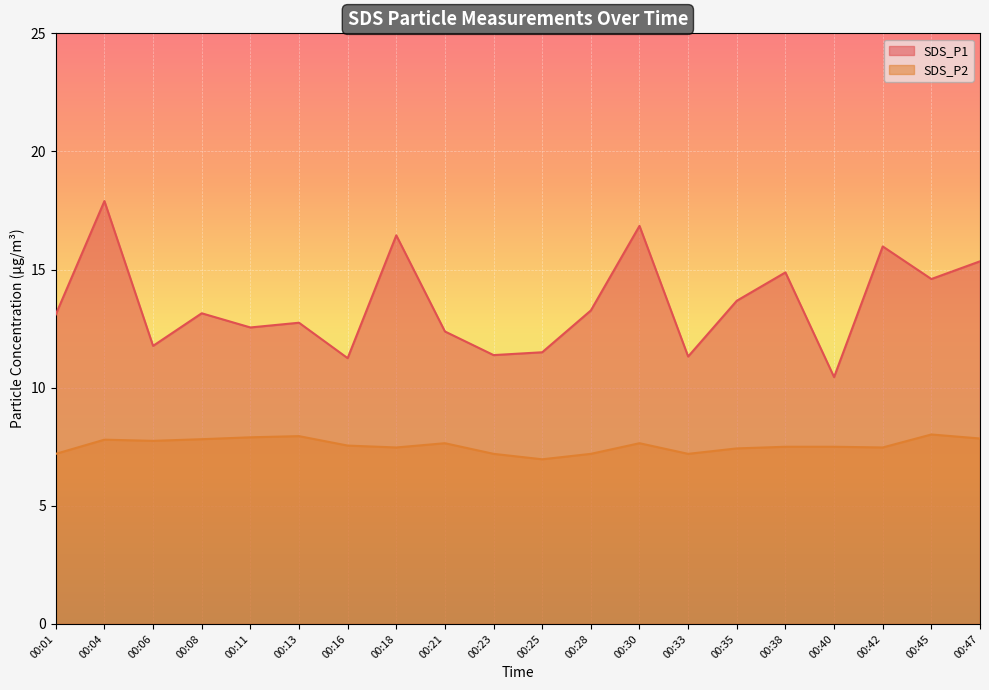

At which category does SDS_P1 reach its first local peak?

00:04